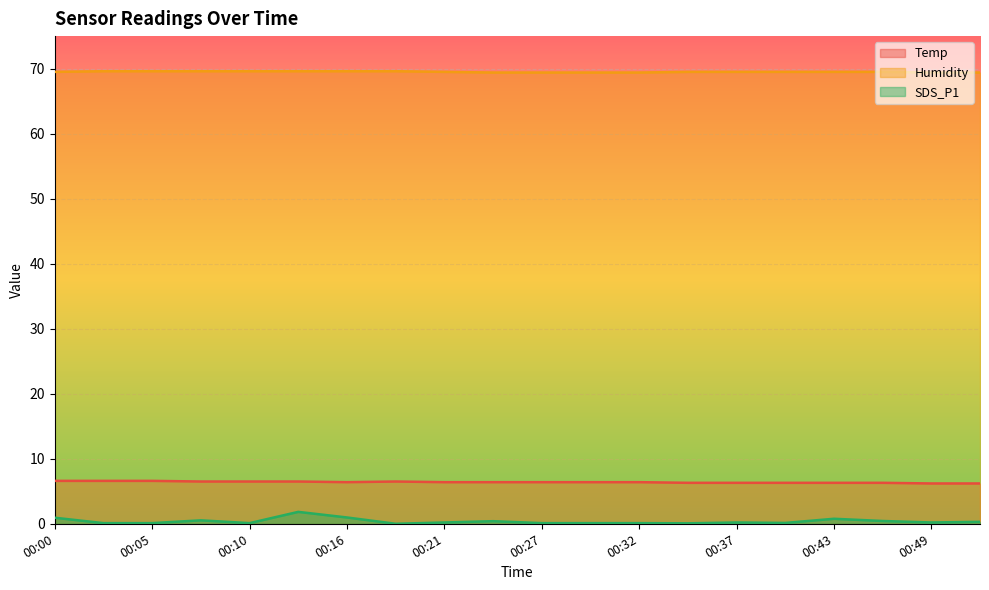

What is the value of the Temp point at the 9th from the left?

6.4